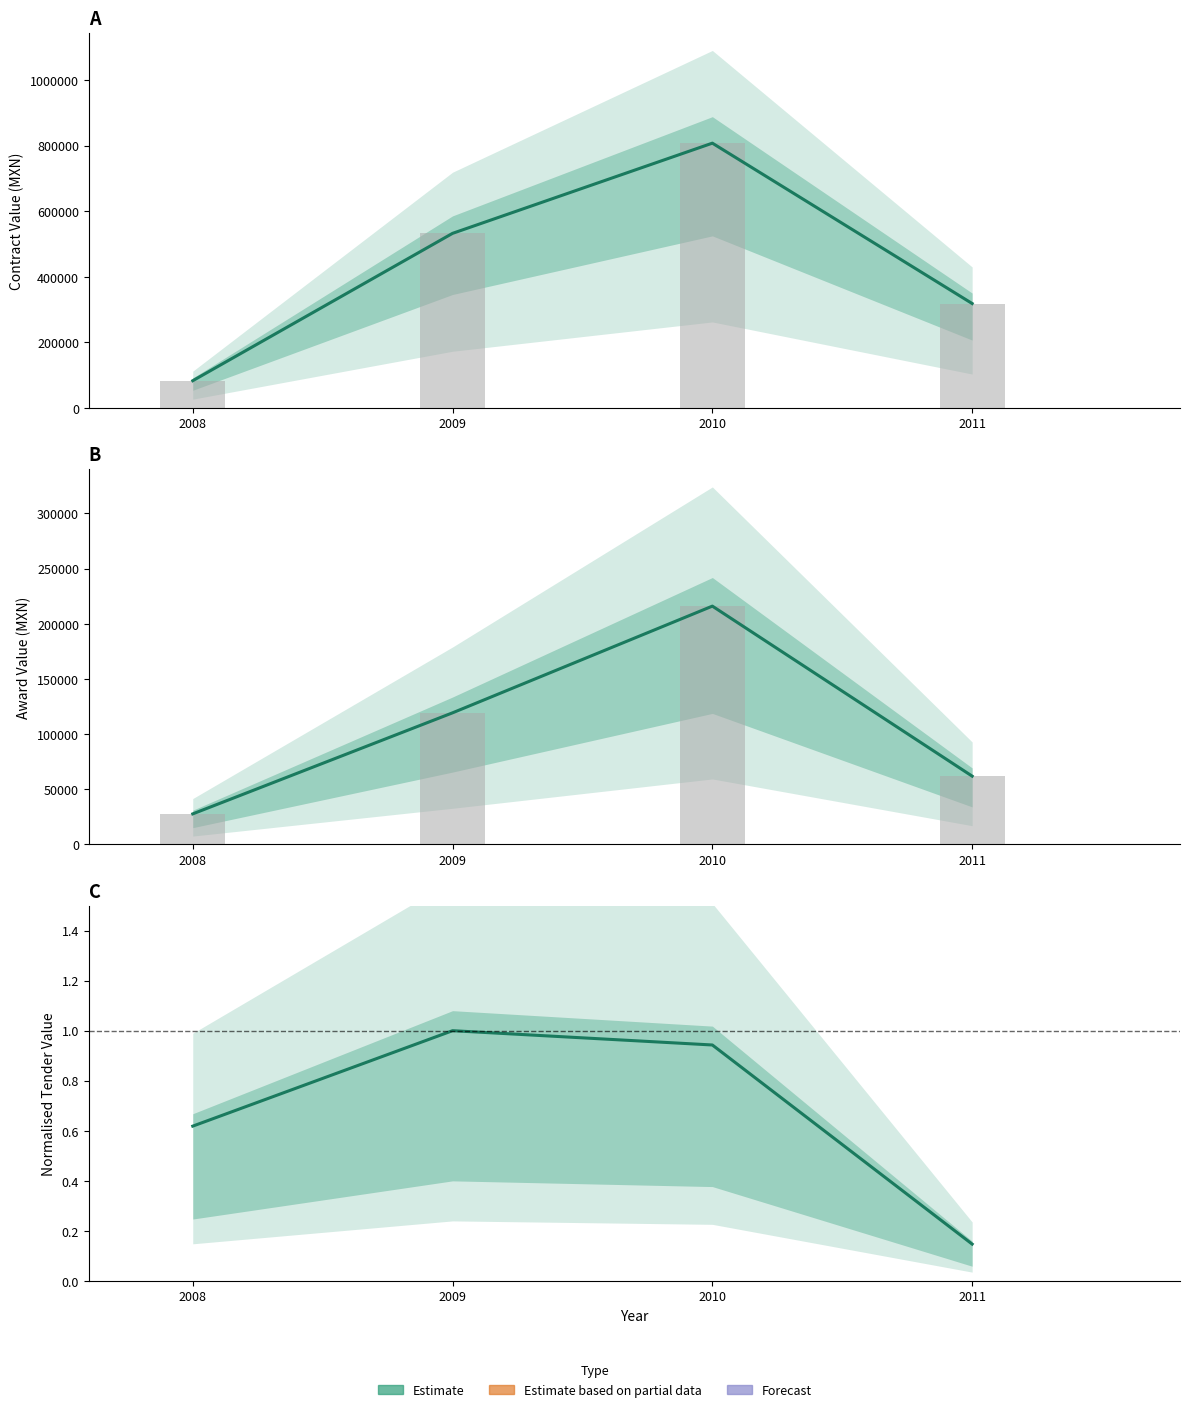

What is the smallest value displayed?

0.1